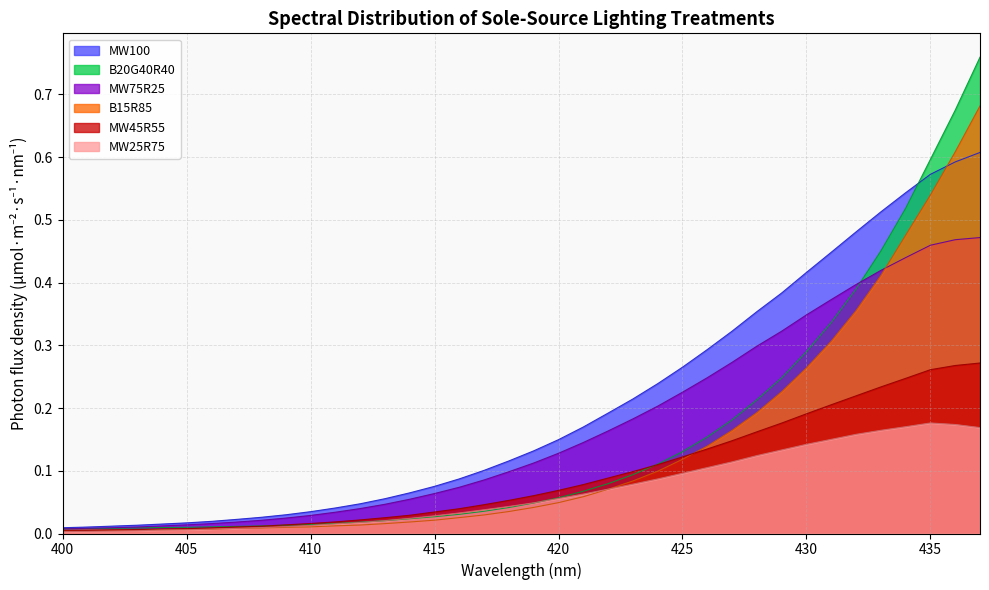

Rank the series by their maximum value, from lowest to highest.

MW25R75, MW45R55, MW75R25, MW100, B15R85, B20G40R40